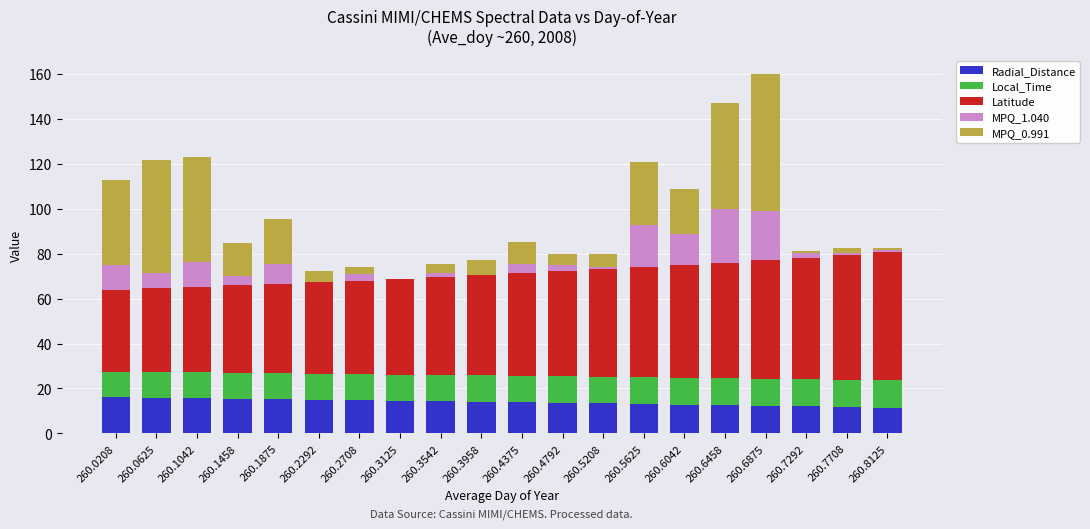

What is the highest value of the Radial_Distance series?

16.1